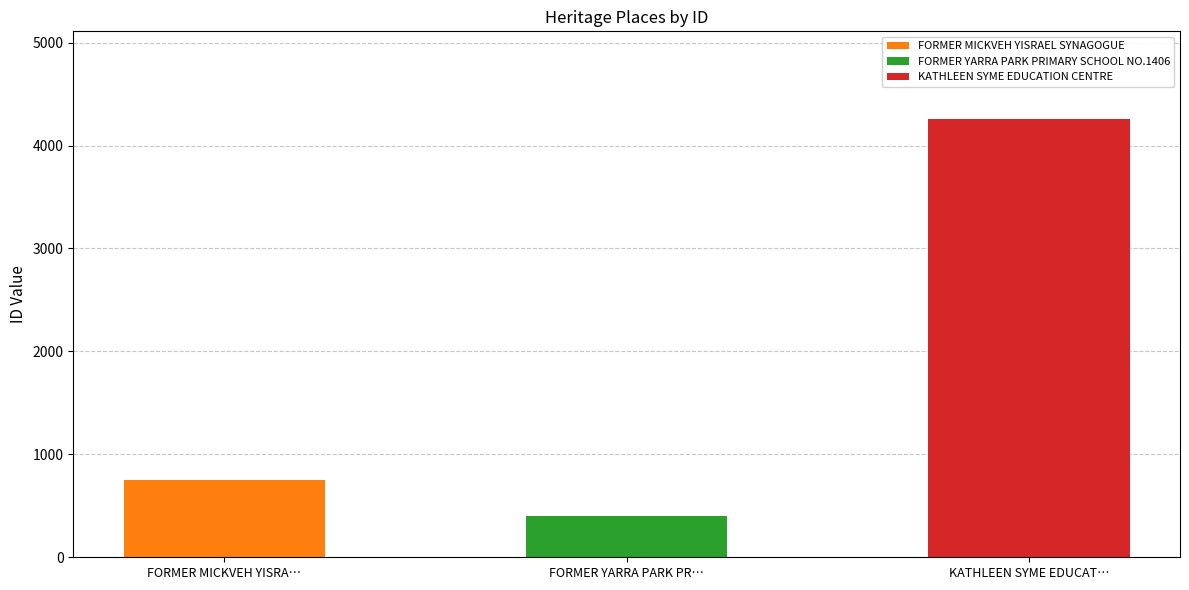

What is the value of the 2nd bar from the left?

398